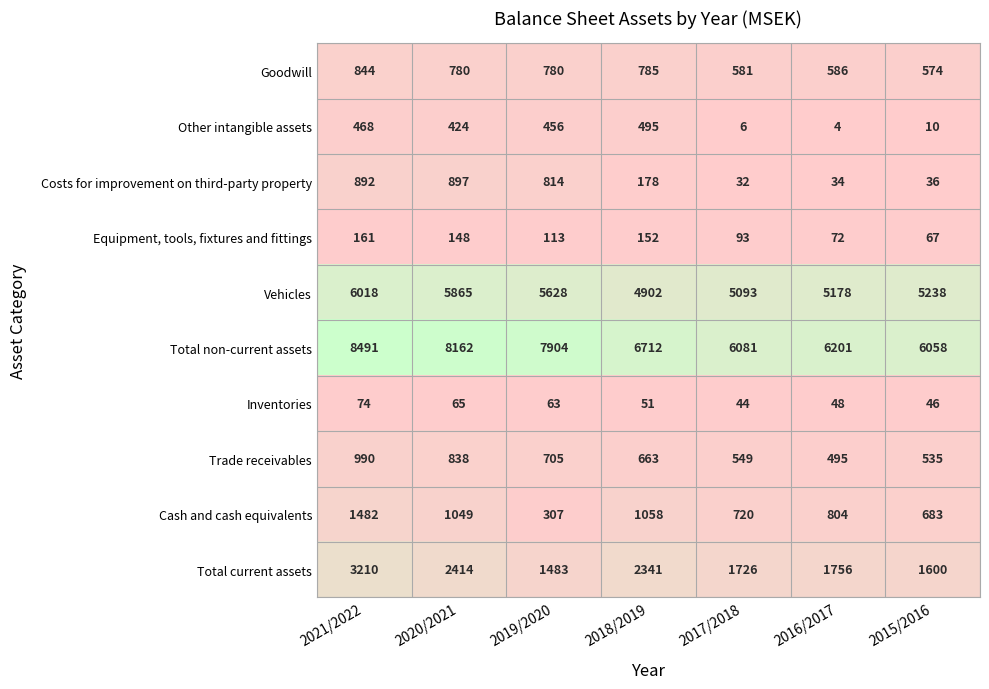

Rank the series at 2018/2019 from highest to lowest value.

Total non-current assets, Vehicles, Total current assets, Cash and cash equivalents, Goodwill, Trade receivables, Other intangible assets, Costs for improvement on third-party property, Equipment, tools, fixtures and fittings, Inventories